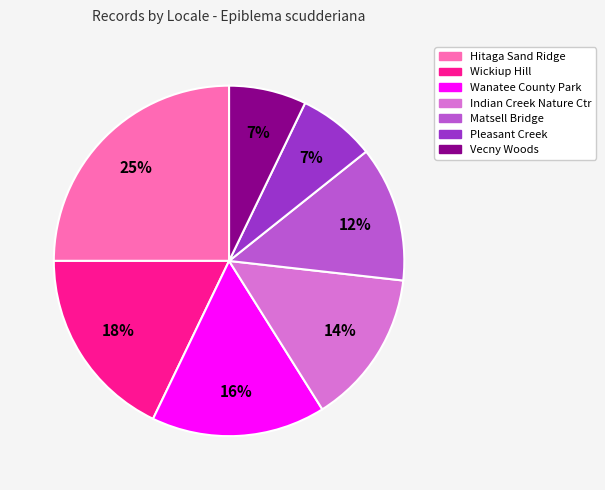

Which category has the biggest portion of the pie?

Hitaga Sand Ridge